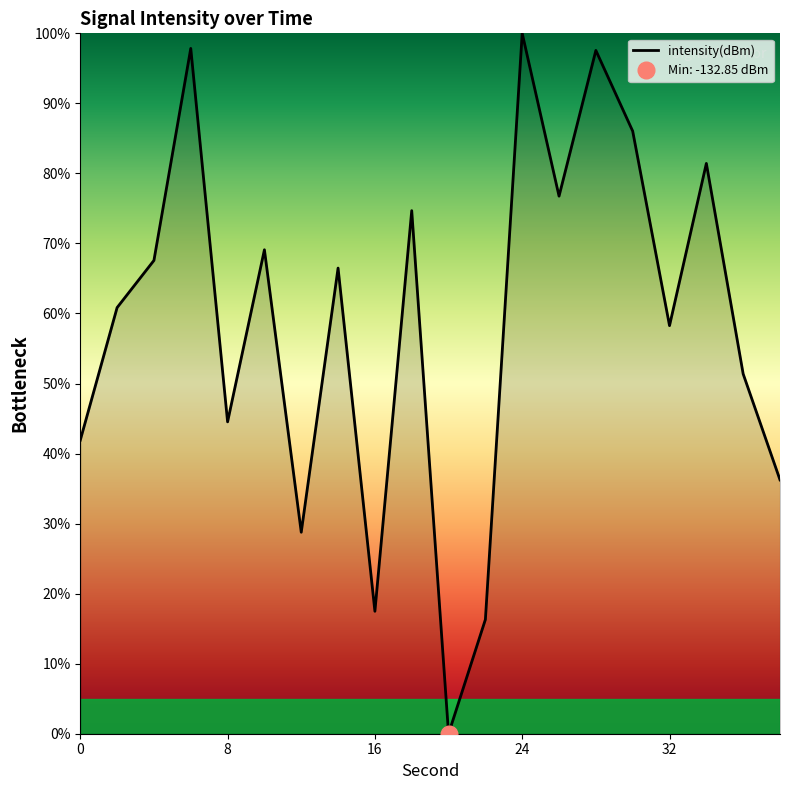

Rank the categories by value from lowest to highest.

20, 22, 16, 12, 38, 0, 8, 36, 32, 2, 14, 4, 10, 18, 26, 34, 30, 28, 6, 24